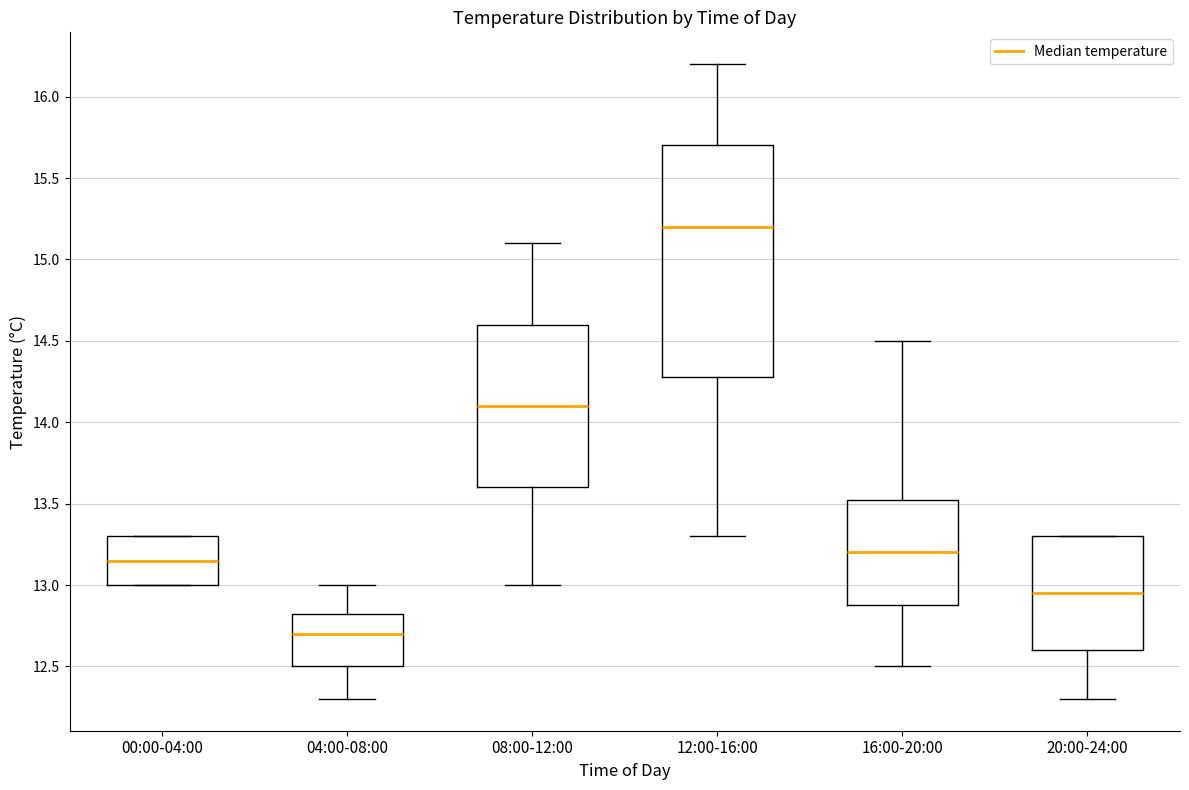

Which box is the tallest, from its lower edge to its upper edge?

12:00-16:00